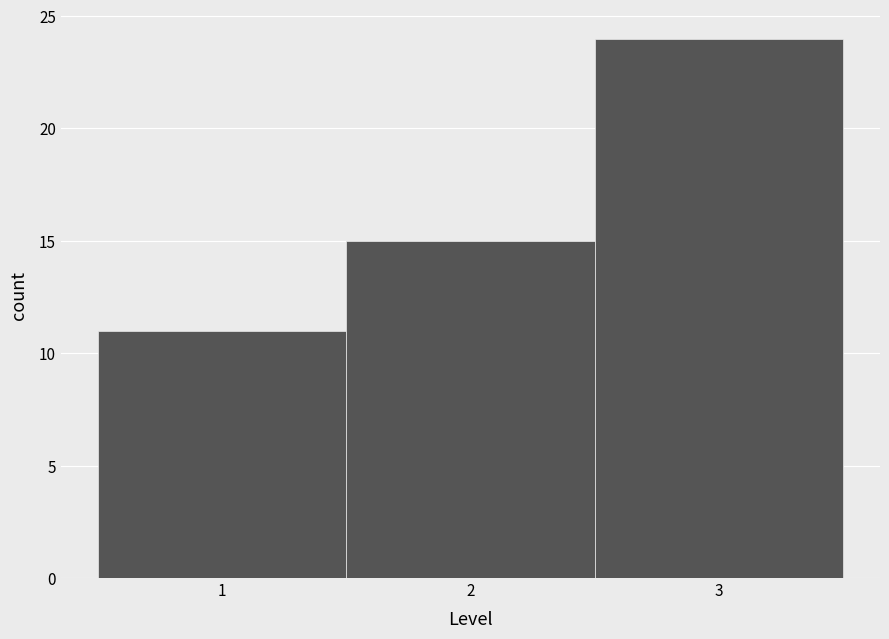

Reading left to right, list every bar in this chart as the range it spans on the x-axis followed by its height. The values are not printed on the chart, so give them approximately, as read against the axis.

0.5 to 1.5: 11
1.5 to 2.5: 15
2.5 to 3.5: 24